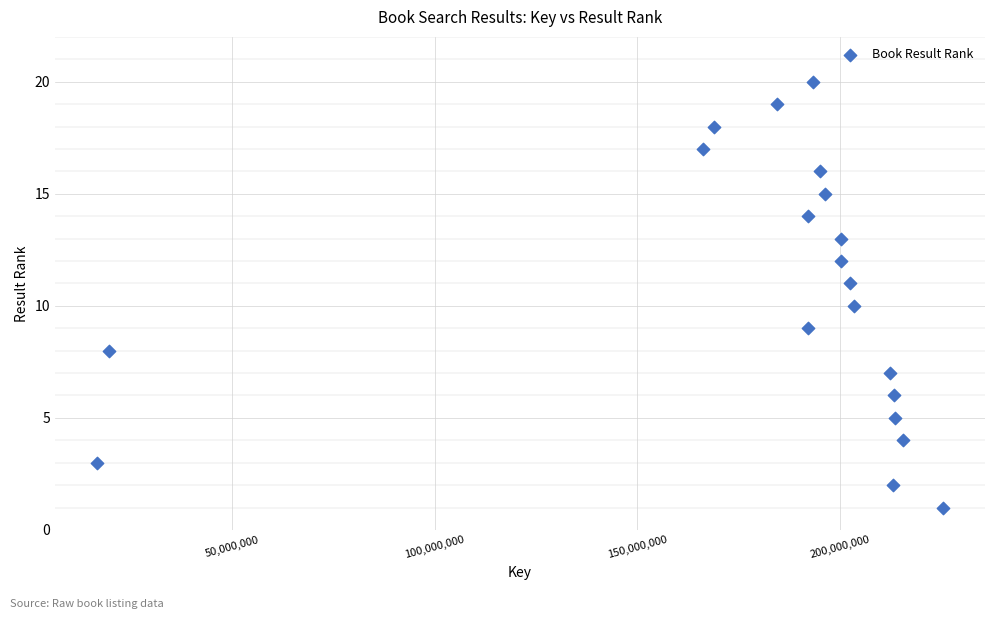

What is the range of Y values (max minus min)?

19